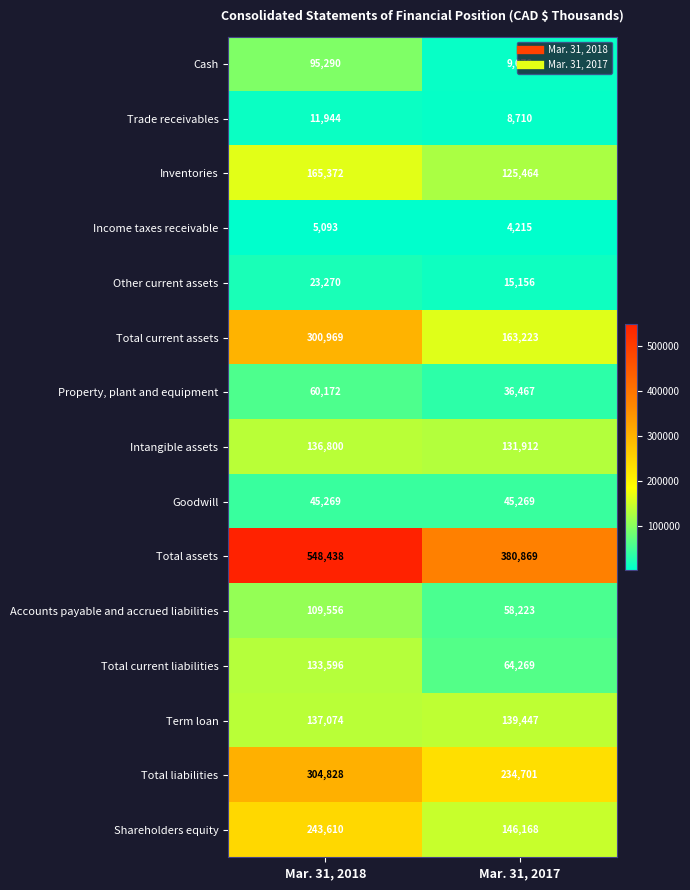

What is the sum of all Total current liabilities values?

197865